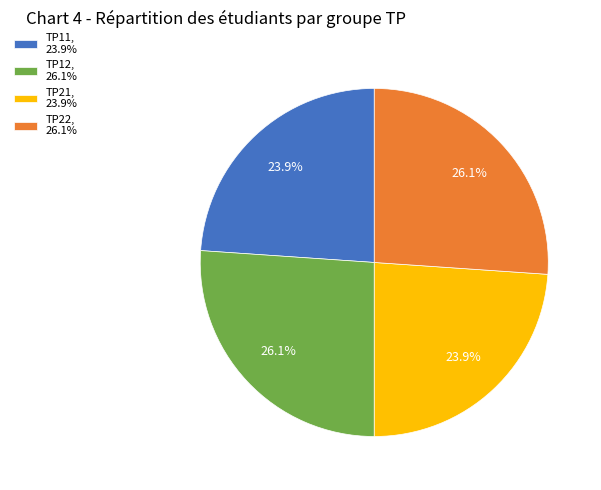

To the nearest percent, what portion does TP11 represent?

24%